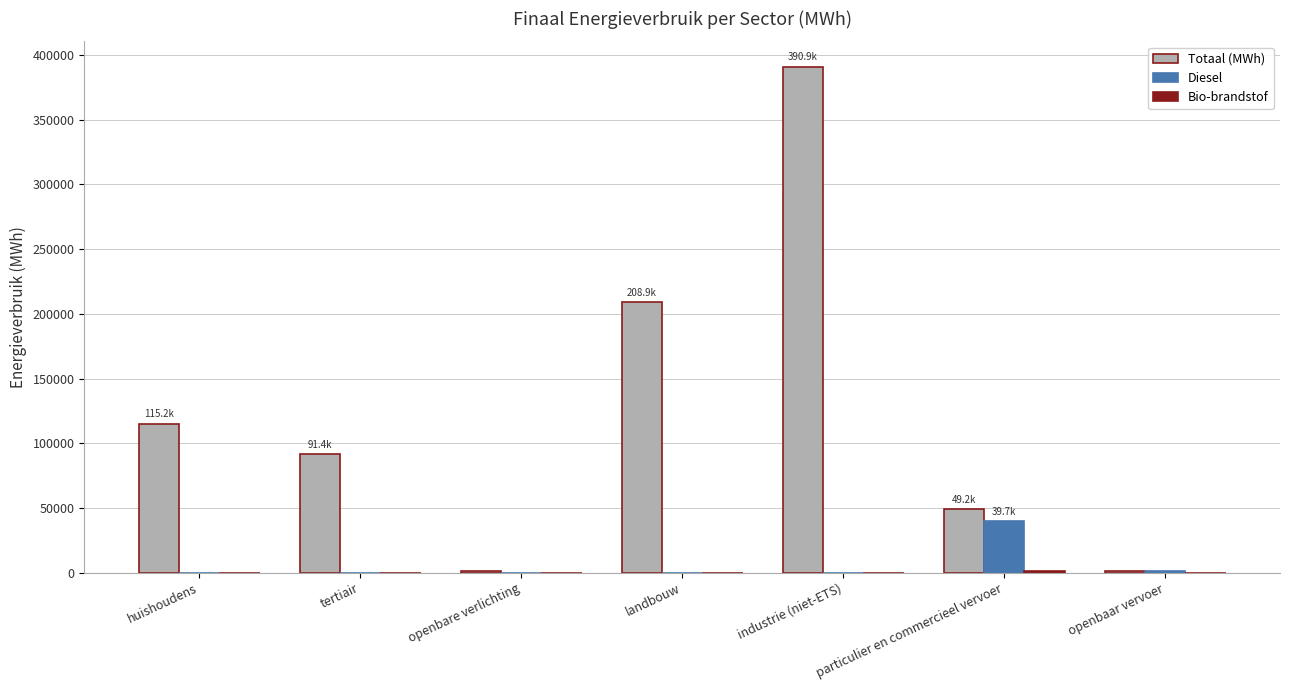

The Diesel series shows 0.0 at huishoudens. True or false?

True